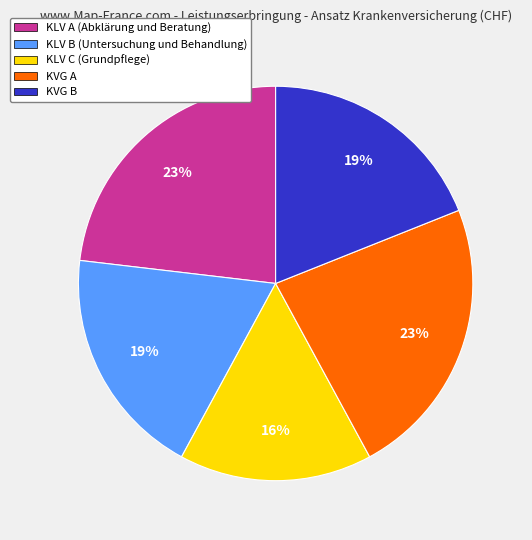

Combined, do KLV B (Untersuchung und Behandlung) and KVG B account for over 50%?

No